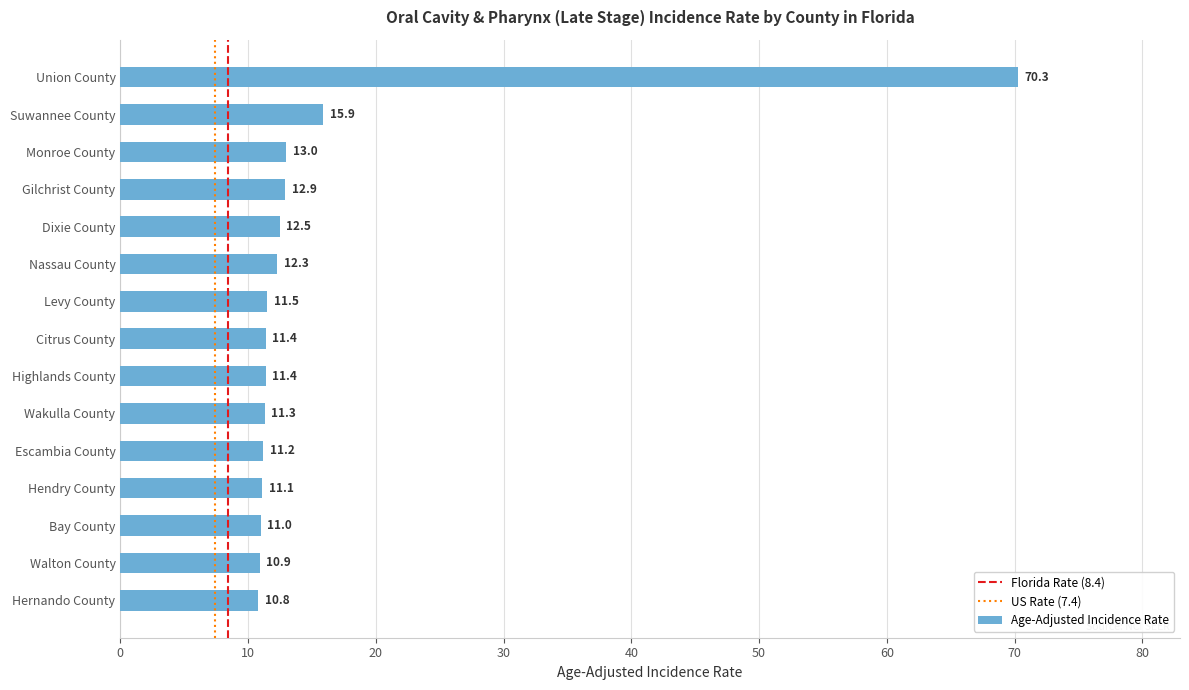

True or false: the data shows 15.9 at Suwannee County.

True